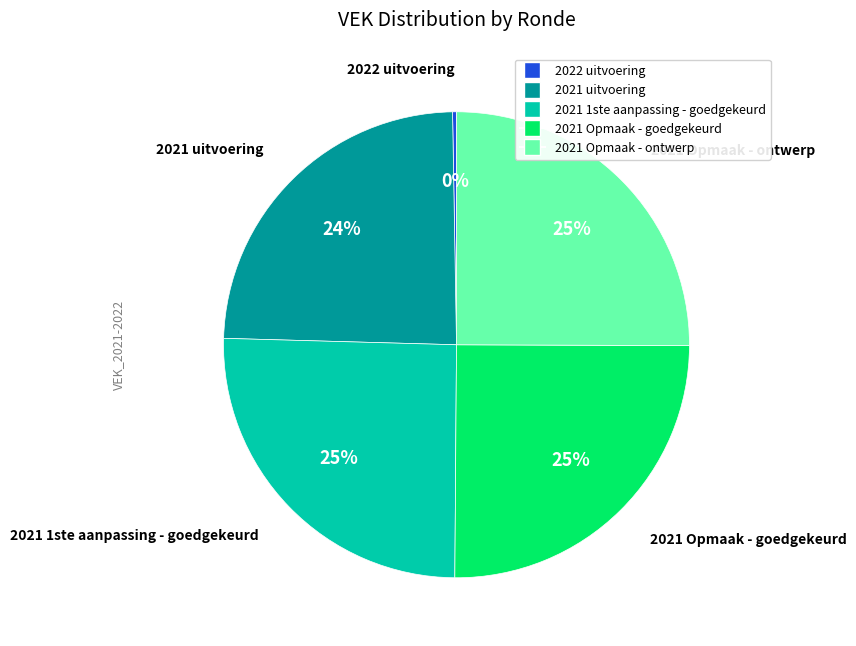

Which has a higher value, 2021 uitvoering or 2021 Opmaak - goedgekeurd?

2021 Opmaak - goedgekeurd